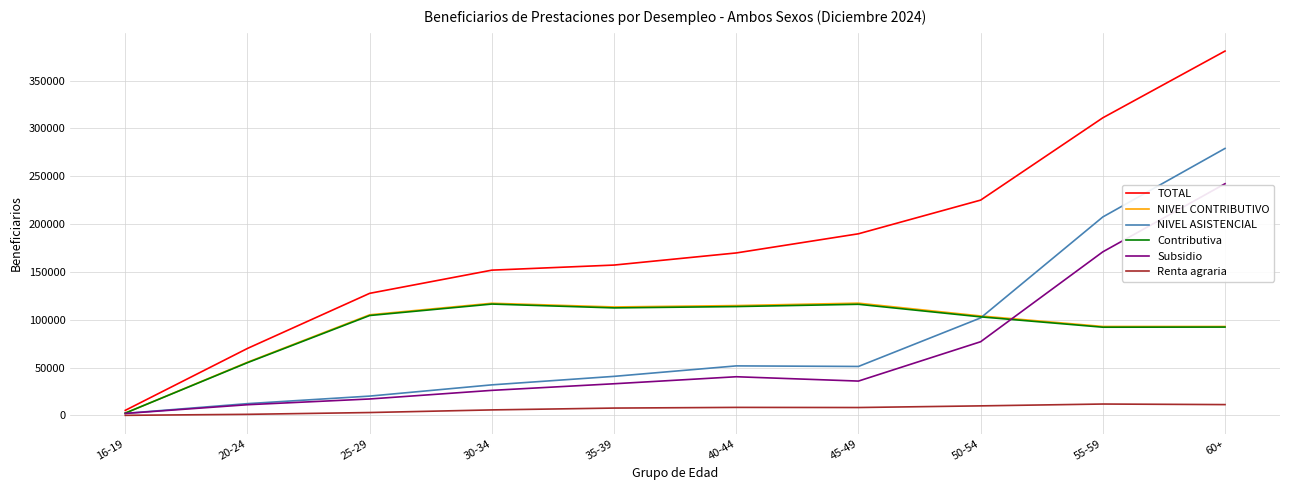

What is the sum of all Subsidio values?

656053